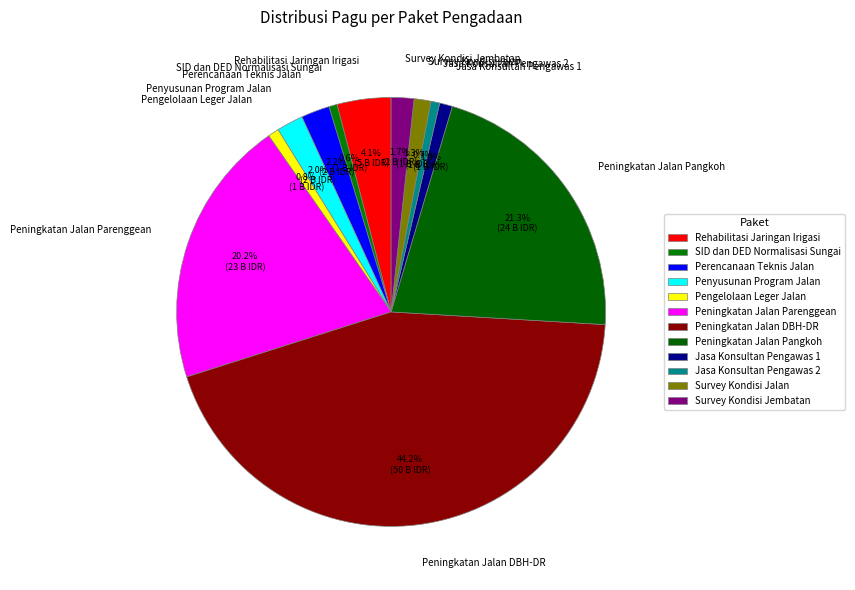

To the nearest percent, what is the difference between the largest and smallest slice percentages?

44%